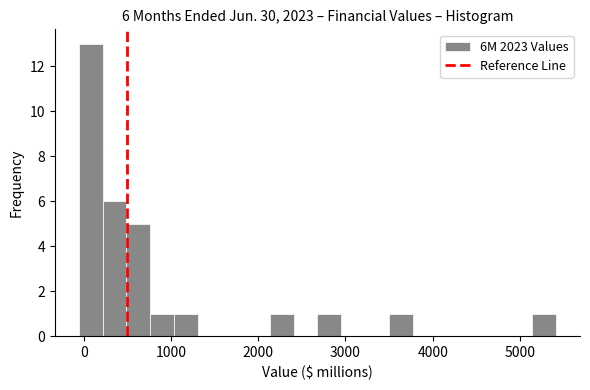

Read against the x-axis, roughly where is the centre of the tallest bar?

100